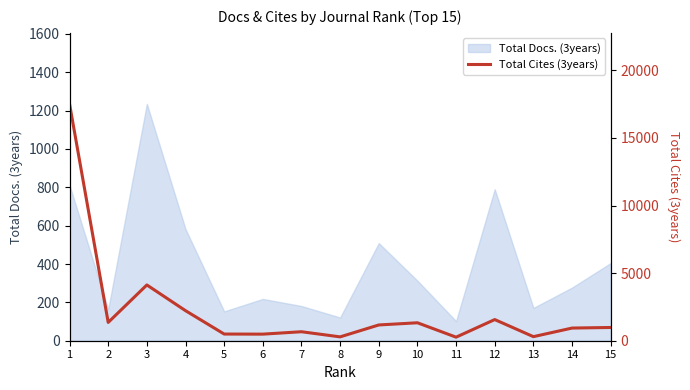

The value at 1 is 30021. True or false?

False